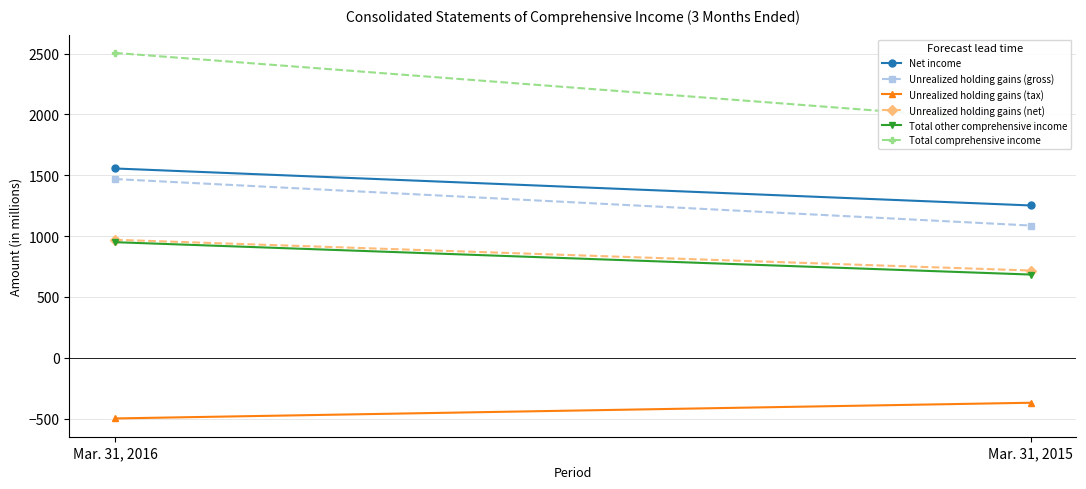

What is the maximum value shown in the chart?

2506